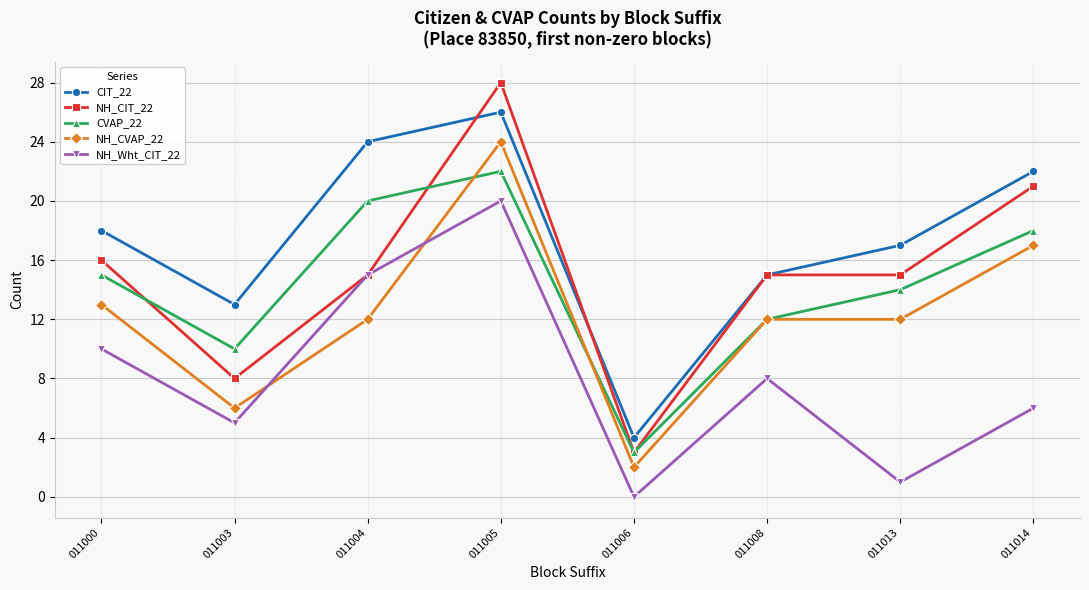

How many interior local peaks does the CVAP_22 series have?

1